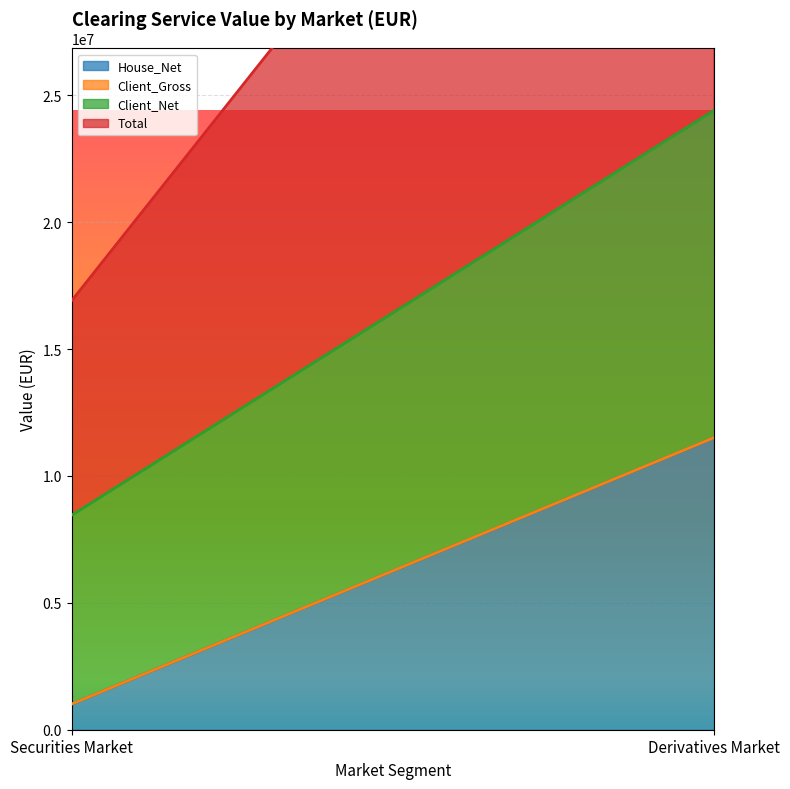

How many values in the House_Net series are below 11510301?

1